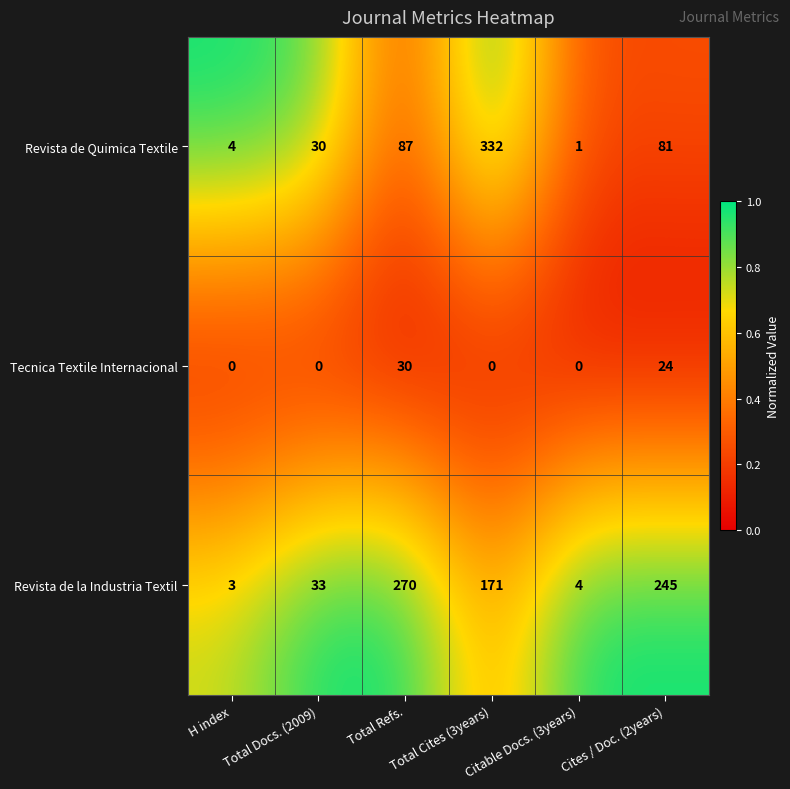

Which series has the largest total across all categories?

Revista de la Industria Textil